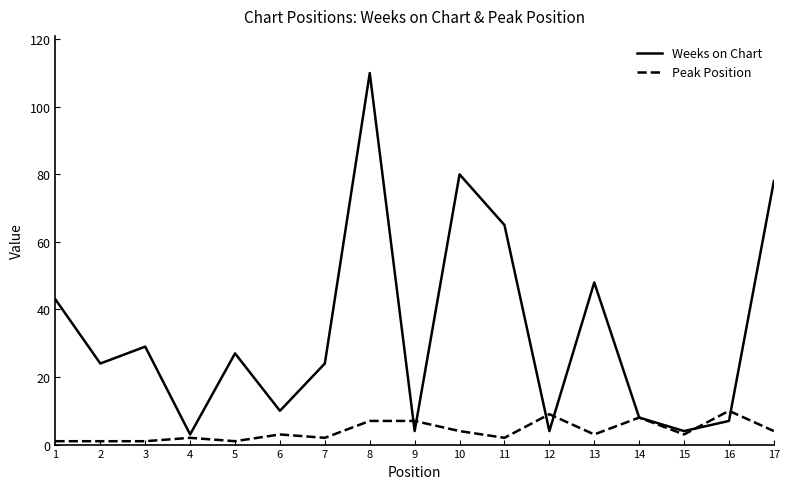

Which series has the widest spread of values?

Weeks on Chart